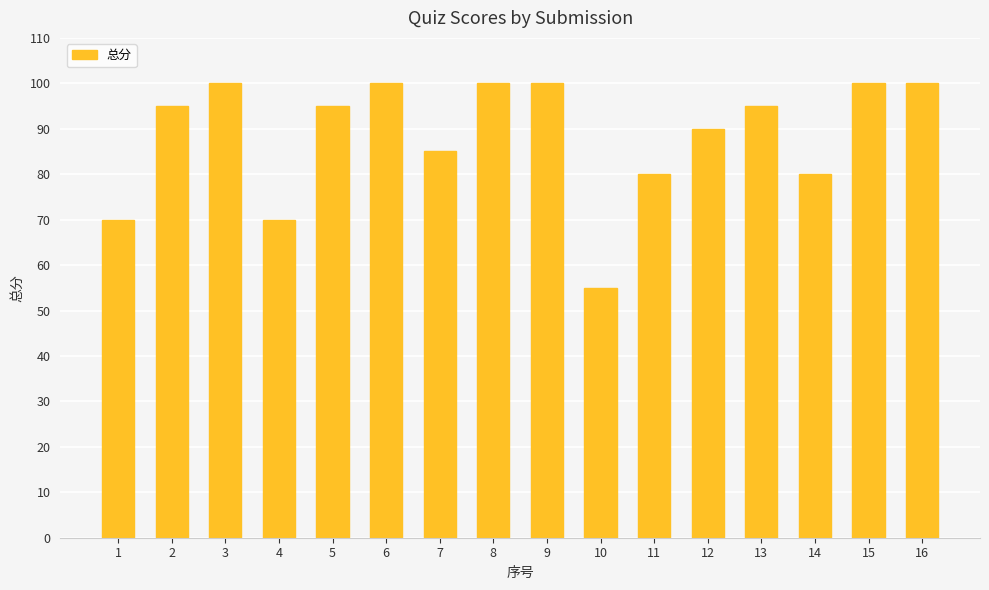

How many data points does each series have?

16